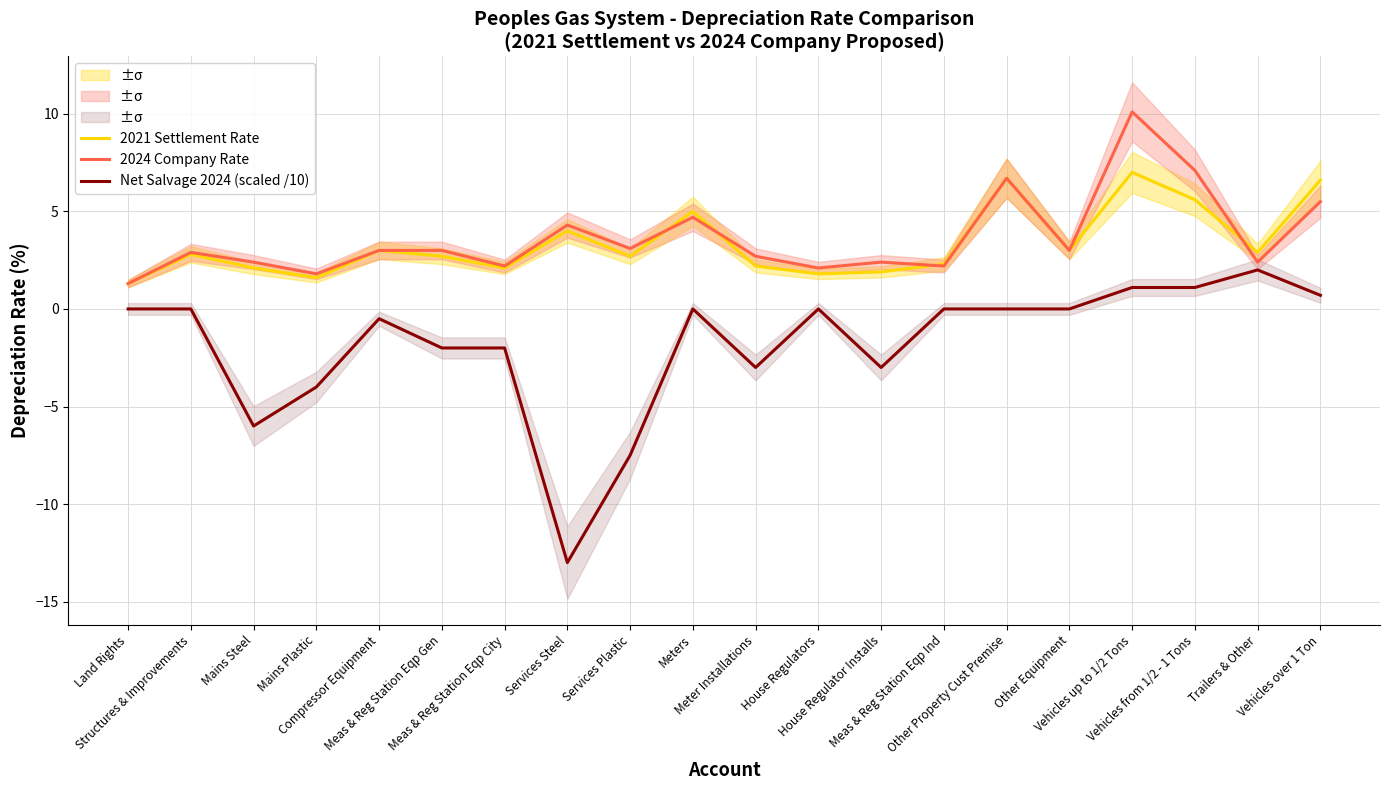

True or false: Net Salvage 2024 (scaled /10) and 2024 Company Rate cross at least once.

False